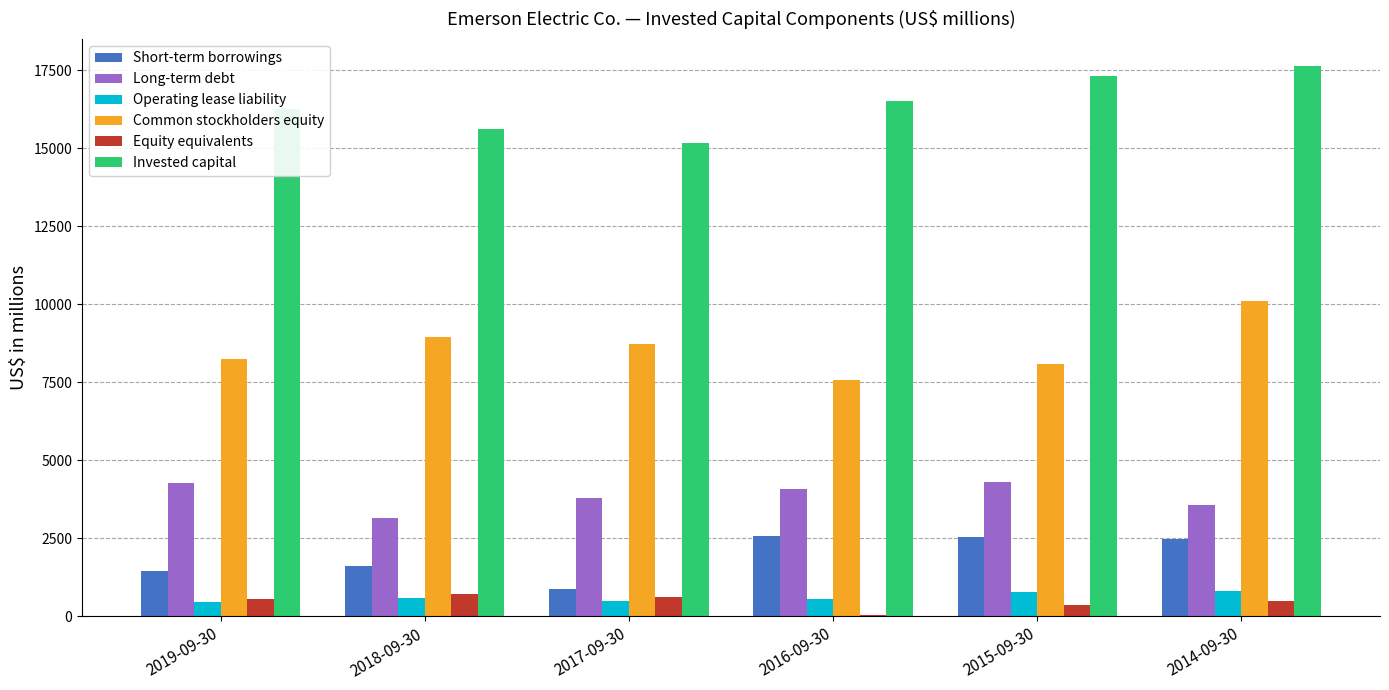

What is the sum of all Equity equivalents values?

2745